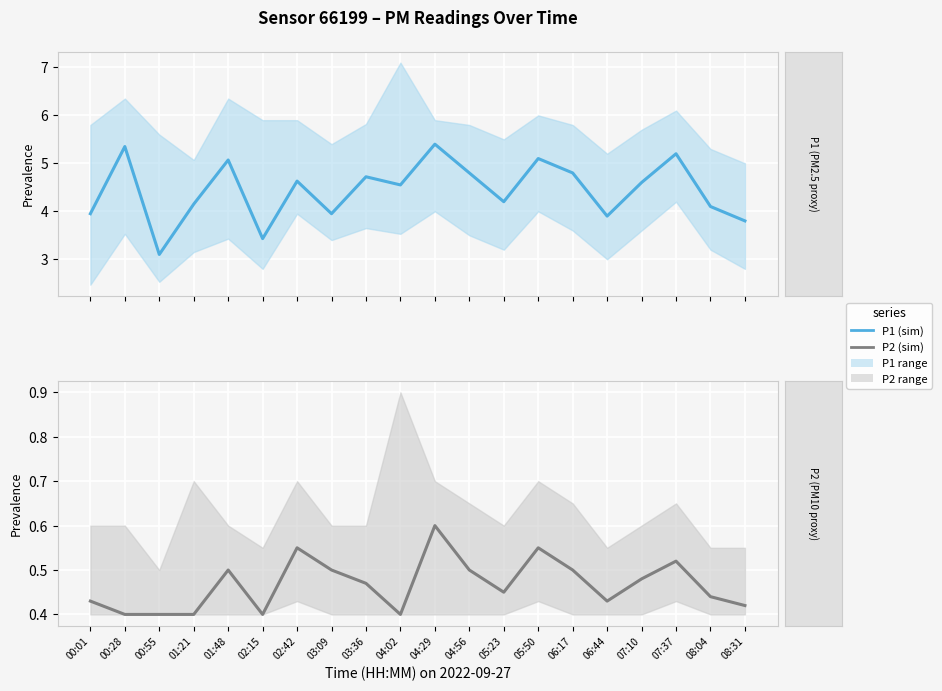

What is the label of the 5th point from the right?

06:44